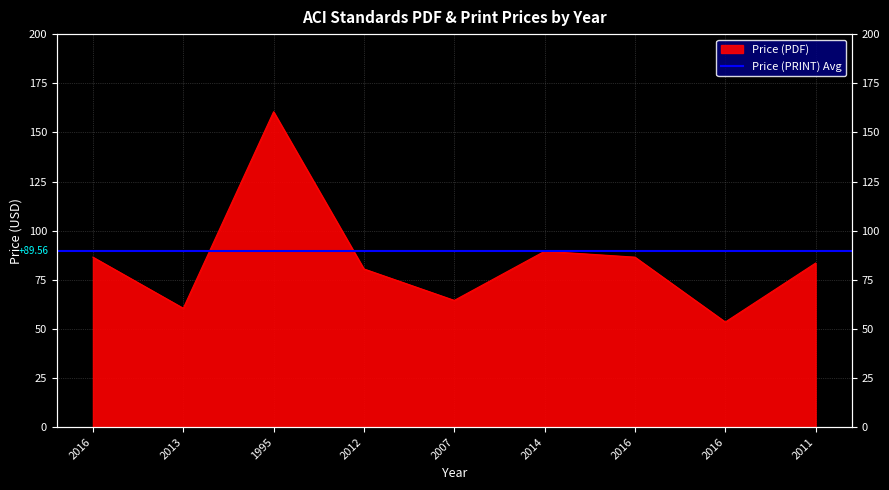

Reading right to left, extract all data points from this chart.

83.5	53.5	86.5	89.5	64.5	80.5	160.5	60.5	86.5